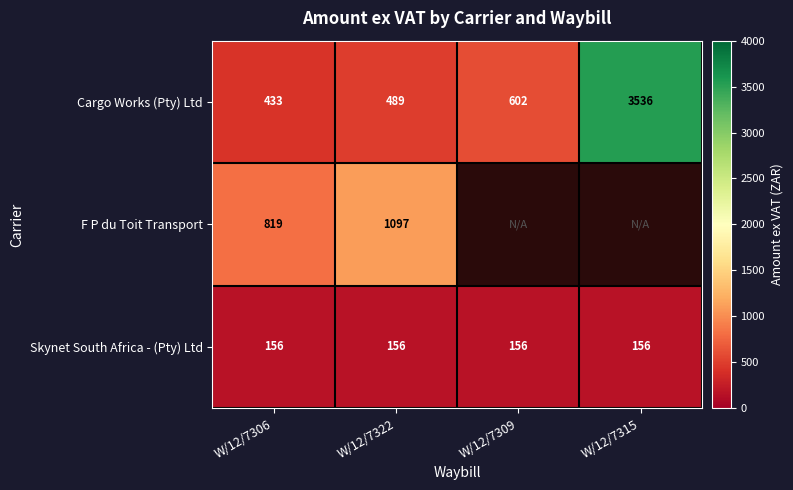

Rank the series at W/12/7306 from lowest to highest value.

Skynet South Africa - (Pty) Ltd, Cargo Works (Pty) Ltd, F P du Toit Transport